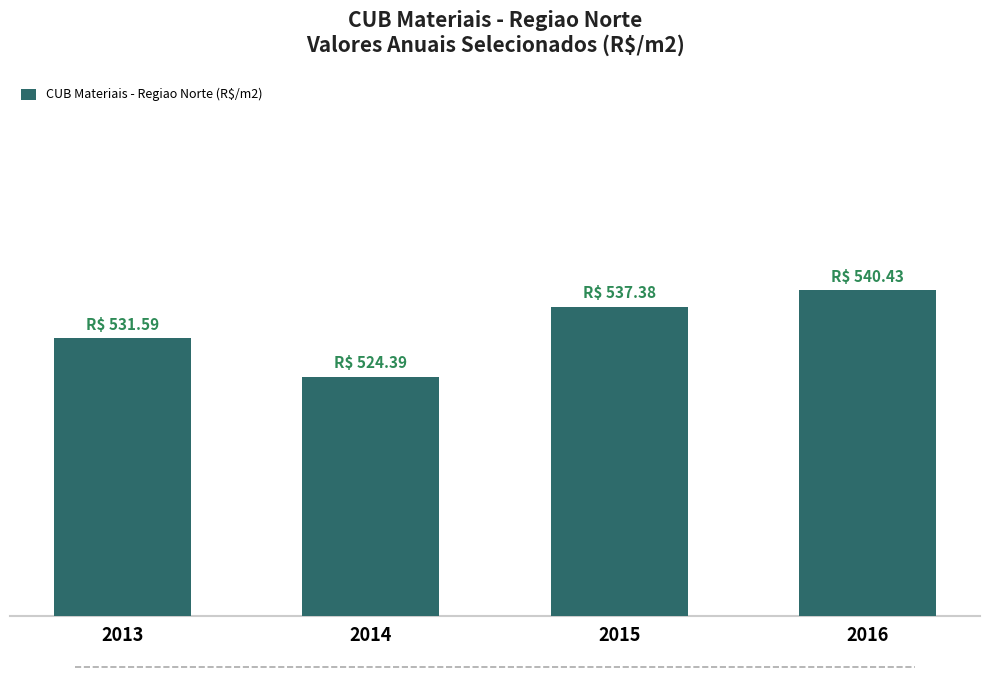

The chart shows a value of 232.8 at 2016. True or false?

False